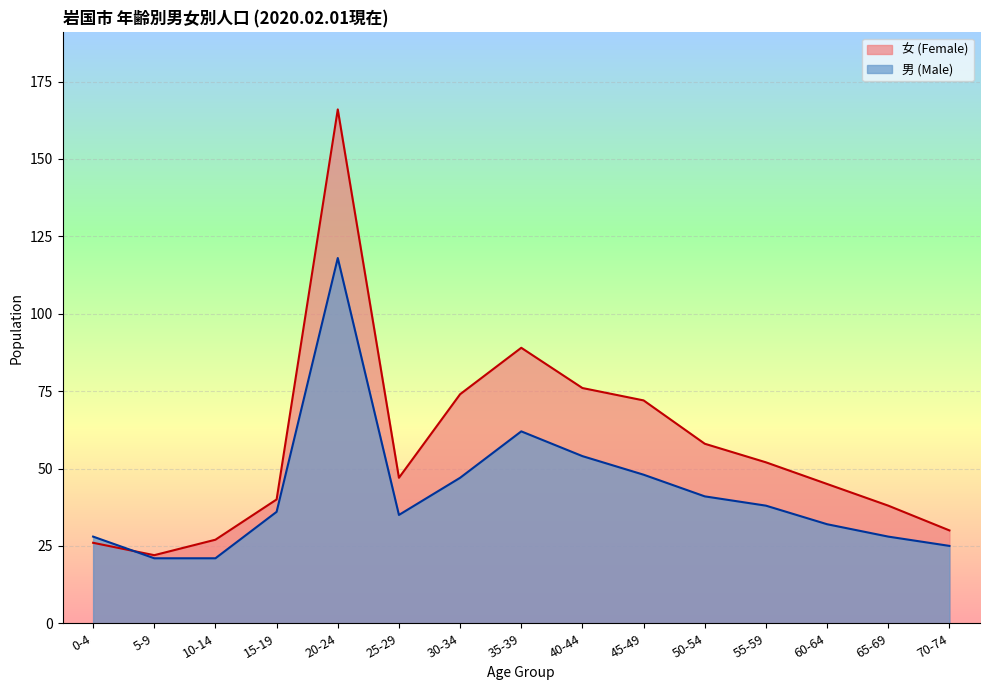

Which category has the lowest value across all series?

5-9